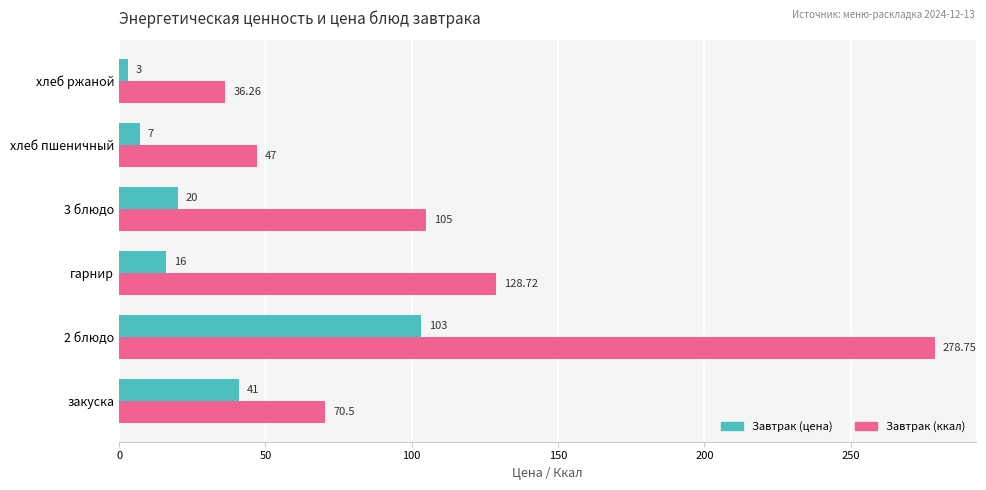

Is the value of Завтрак (цена) at хлеб пшеничный greater than the value of Завтрак (ккал) at 2 блюдо?

No